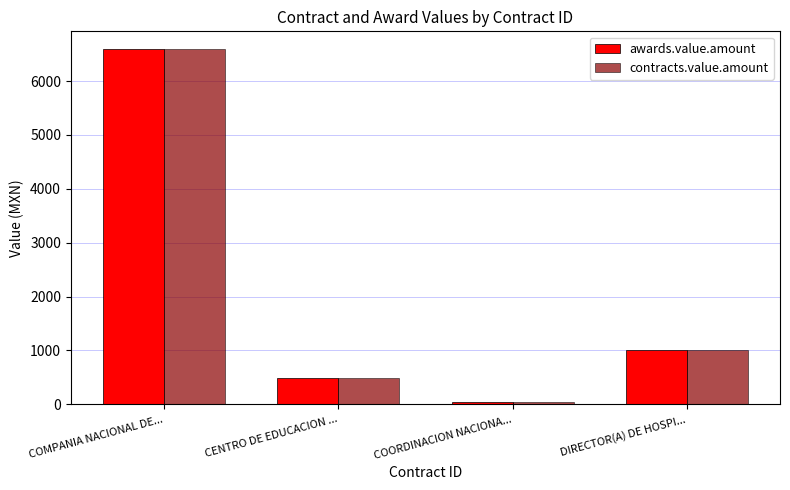

What is the sum of all awards.value.amount values?

8134.8